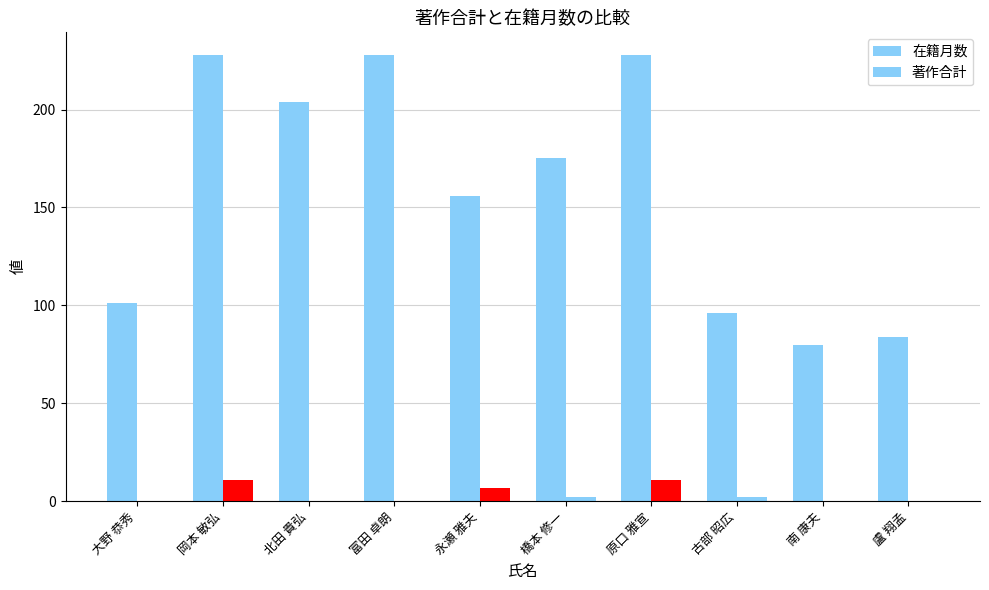

Rank the series by their average value, from lowest to highest.

著作合計, 在籍月数